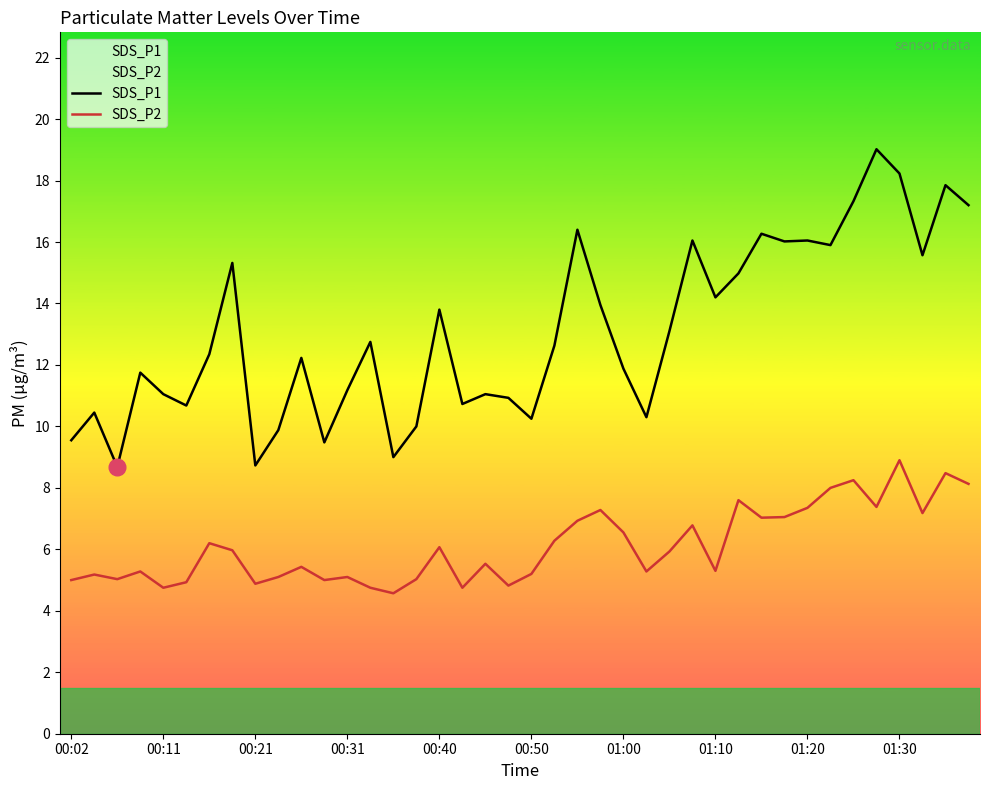

Which series has the largest range (max minus min)?

SDS_P1